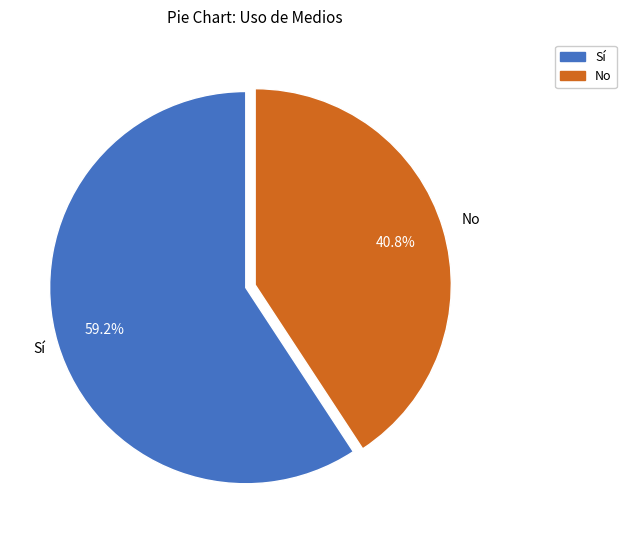

To the nearest percent, what portion does Sí represent?

59%